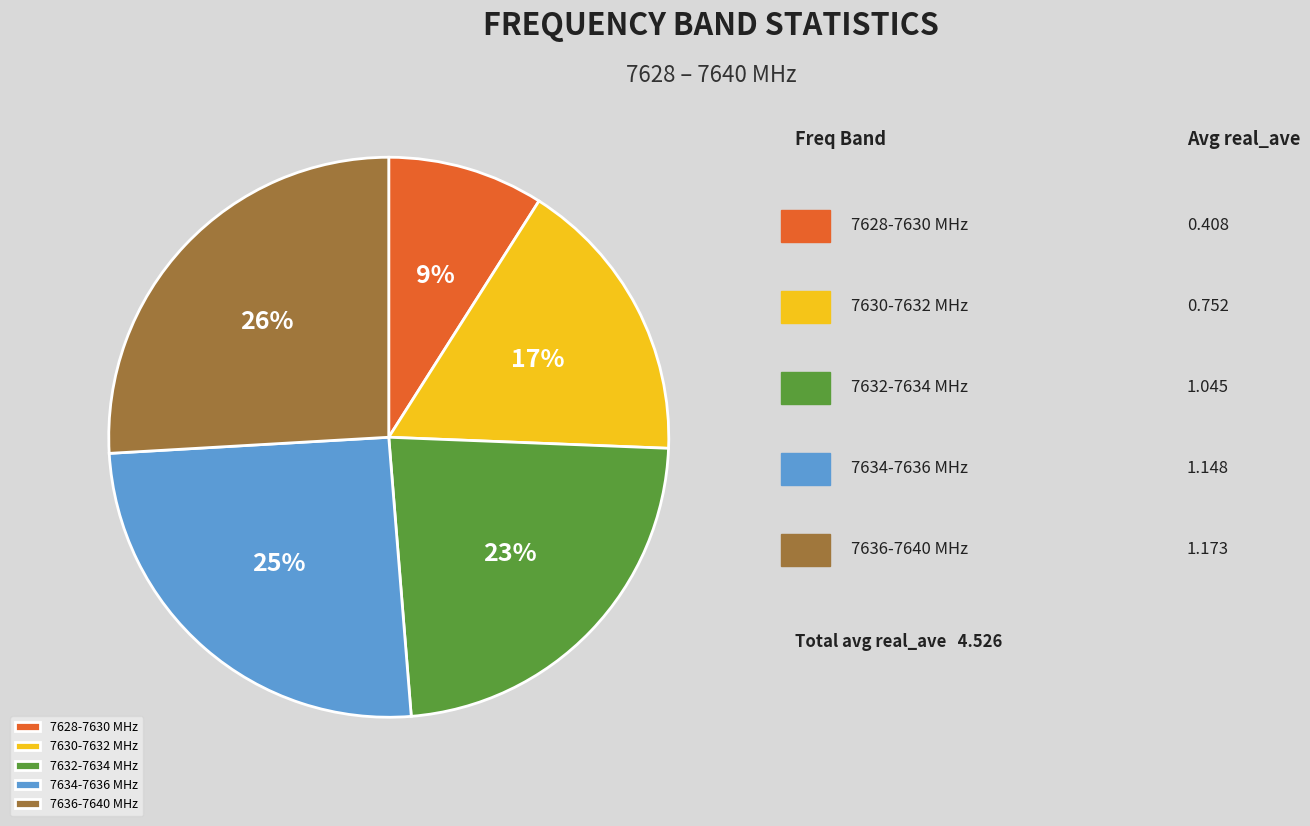

Rank the categories by value from lowest to highest.

7628-7630 MHz, 7630-7632 MHz, 7632-7634 MHz, 7634-7636 MHz, 7636-7640 MHz